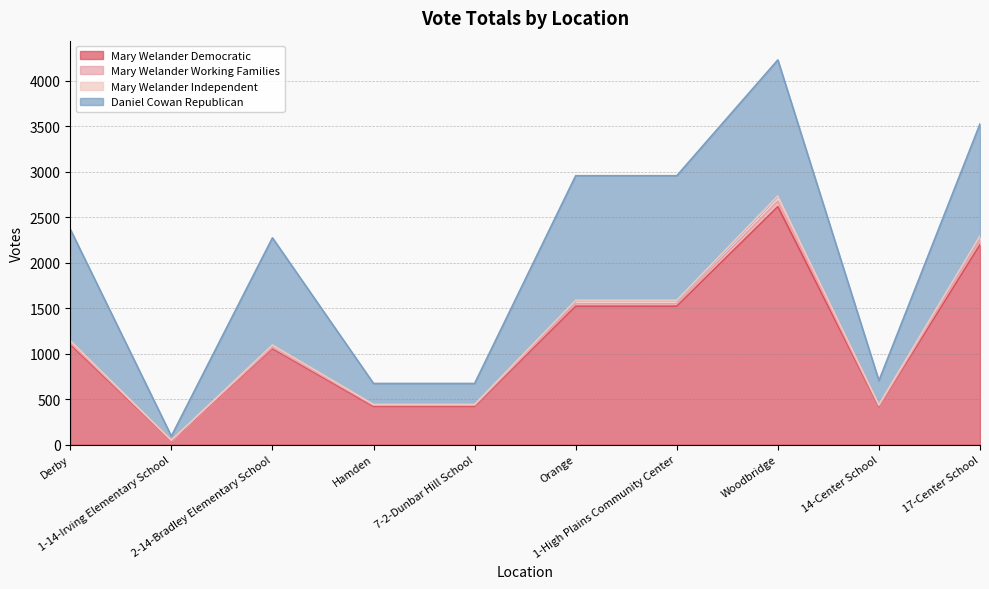

What is the maximum value for Mary Welander Democratic?

2618